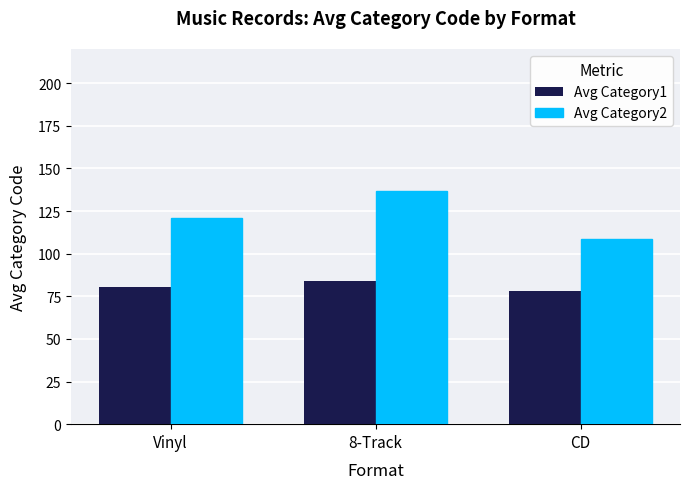

What is the minimum value shown in the chart?

78.0